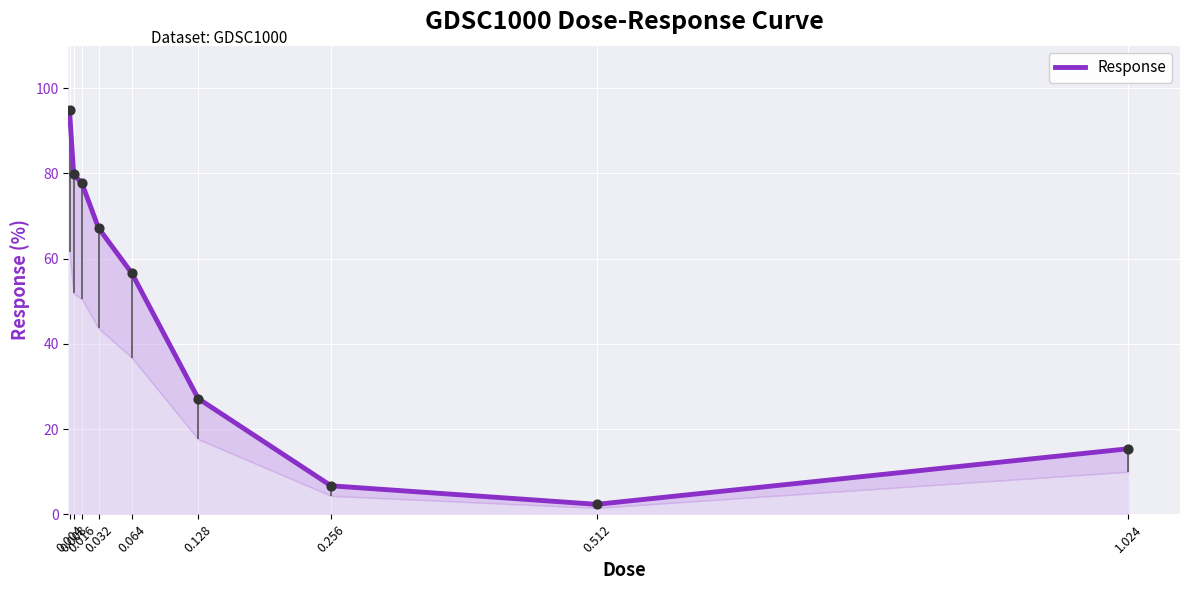

What is the ratio of the value at 0.004 to the value at 0.256?

14.2